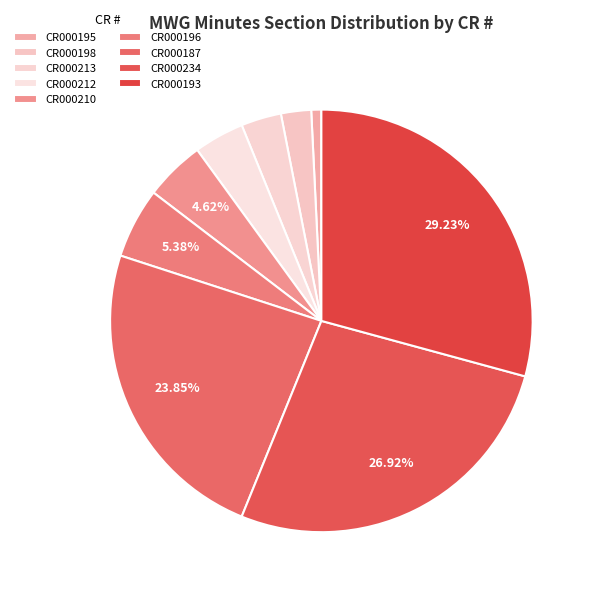

Does CR000187 account for over 50% of the chart?

No